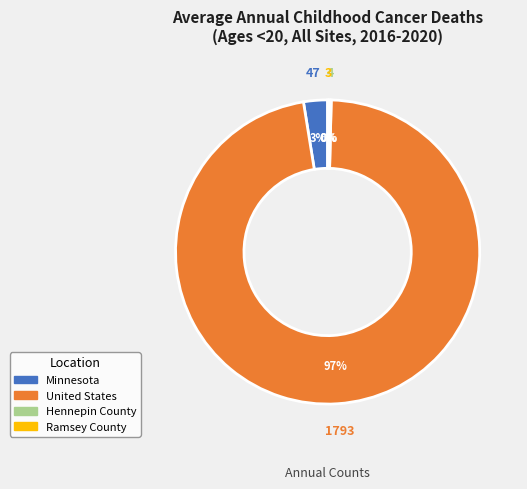

Which has a higher value, United States or Minnesota?

United States